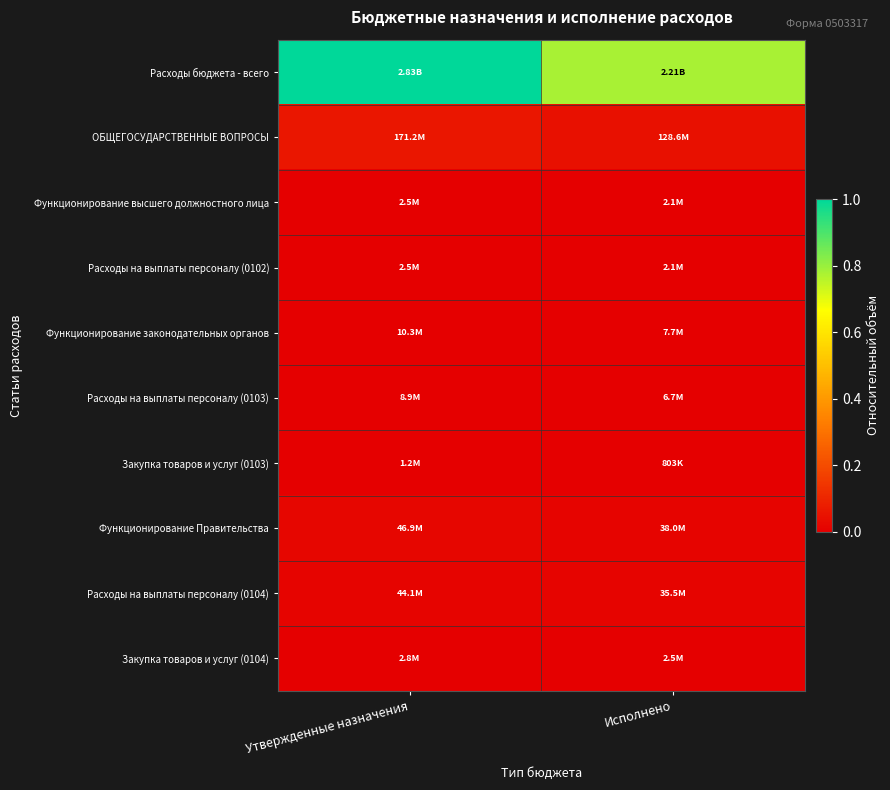

What is the maximum value shown in the chart?

1.0